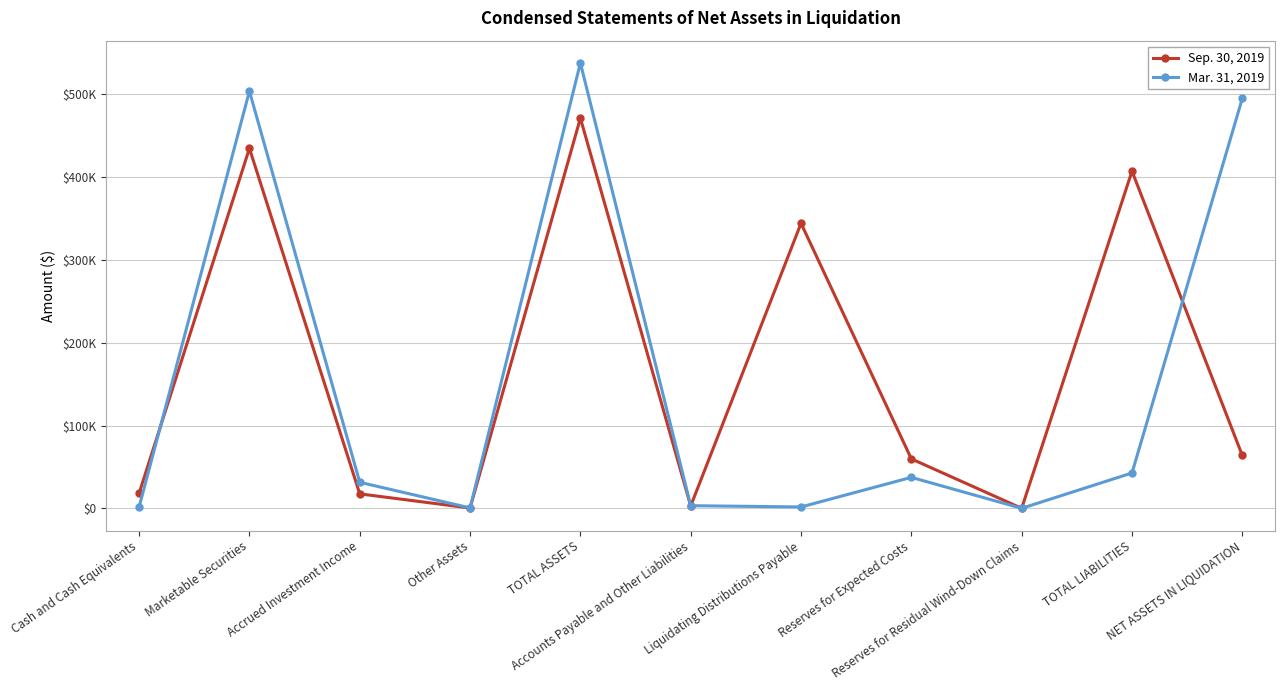

Between Cash and Cash Equivalents and NET ASSETS IN LIQUIDATION, which series saw the biggest shift?

Mar. 31, 2019